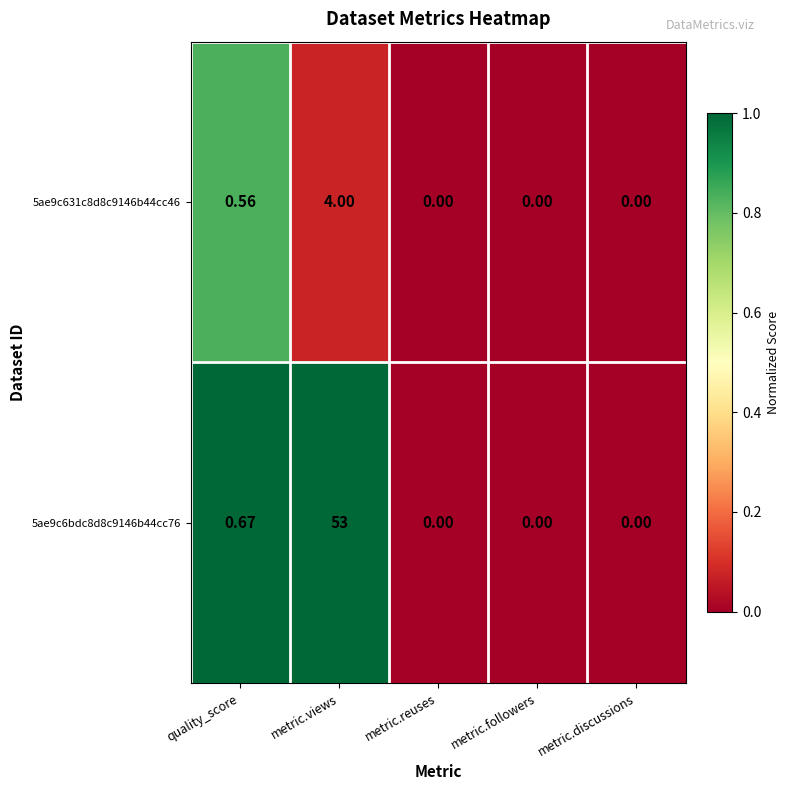

At which category is the sum across all series the highest?

metric.views